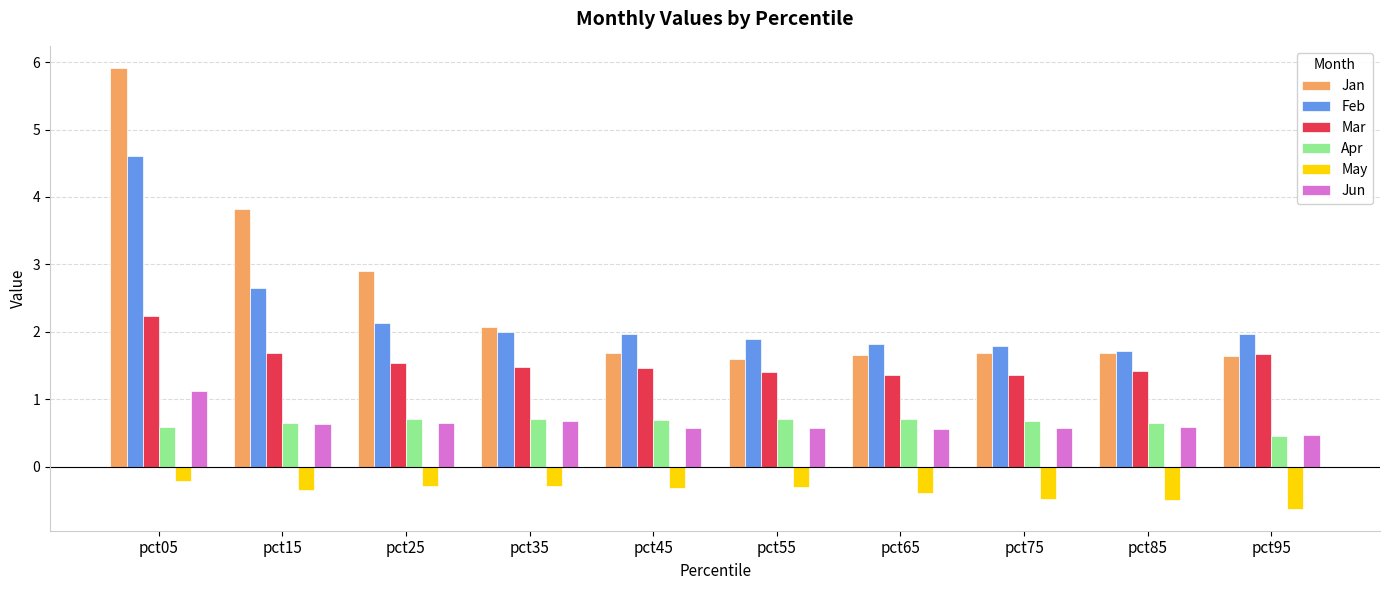

Which category has the highest value across all series?

pct05